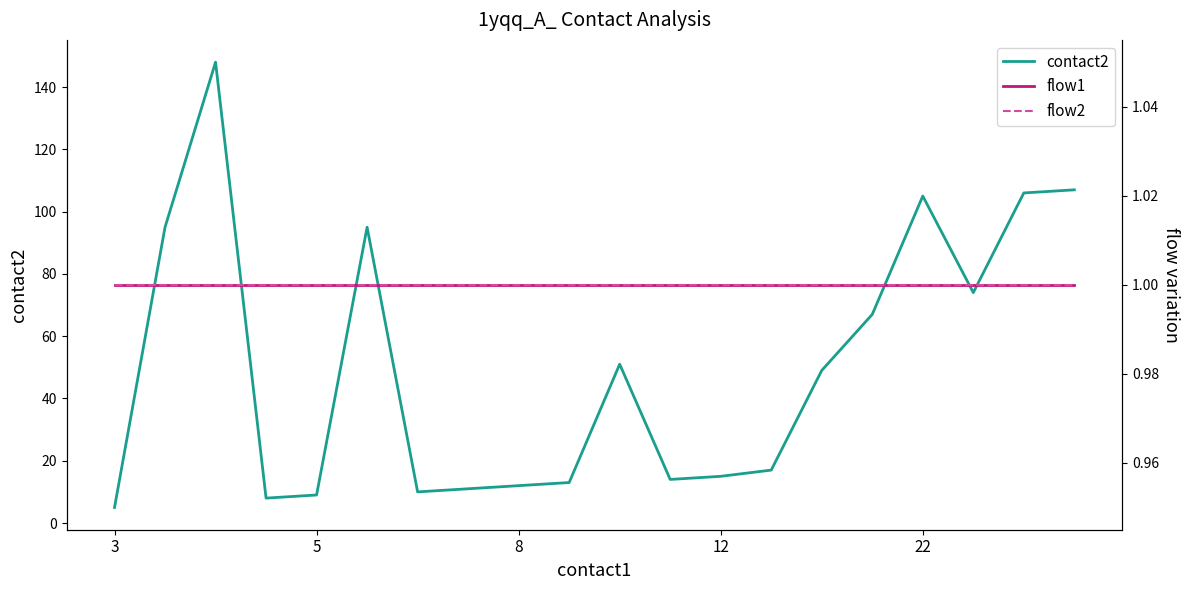

Which series has the largest range (max minus min)?

contact2